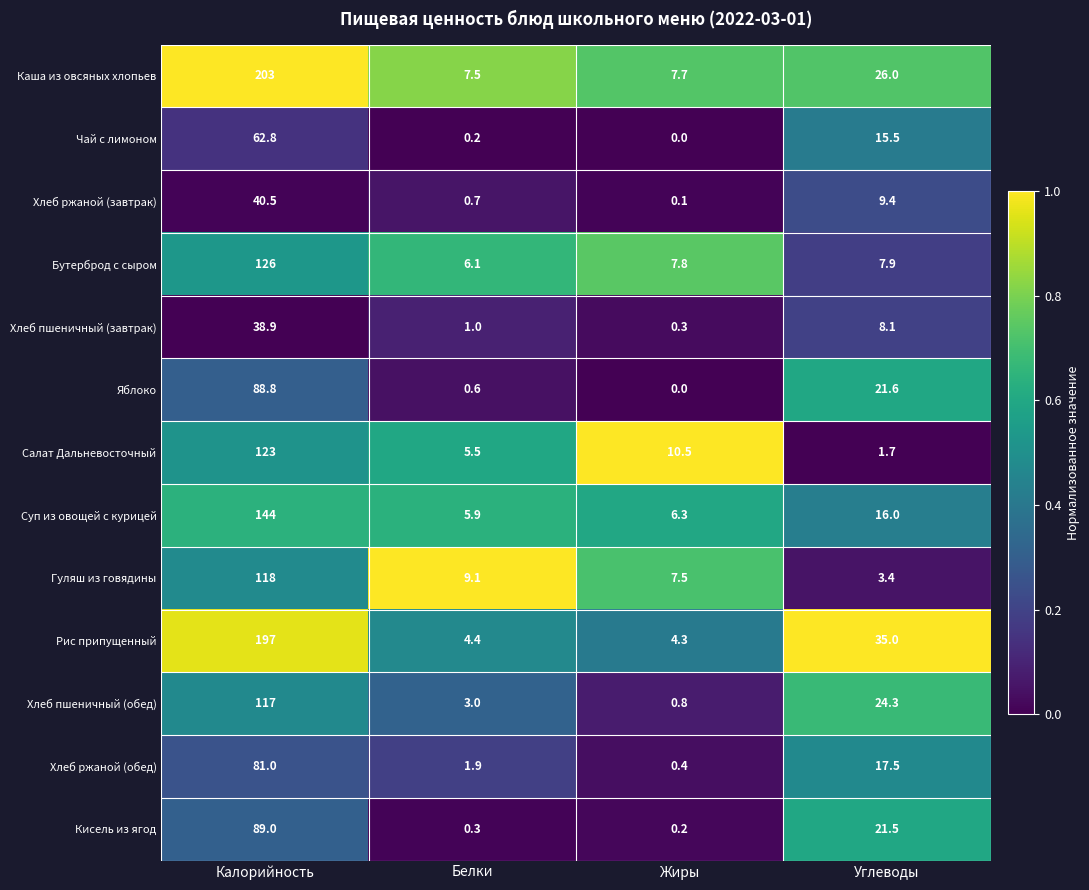

At which category is the sum across all series the highest?

Калорийность